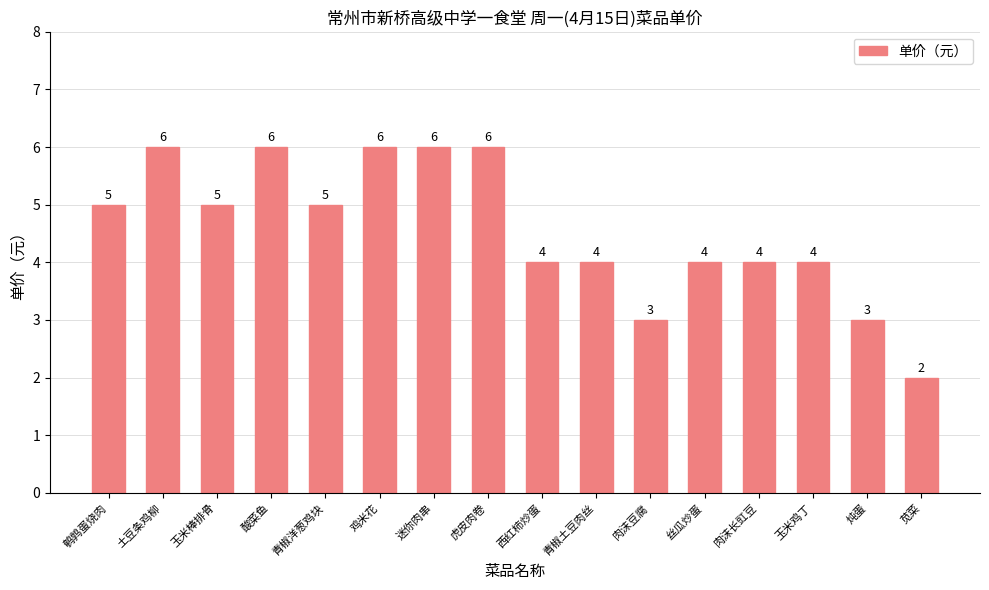

What is the value of the 5th bar from the left?

5